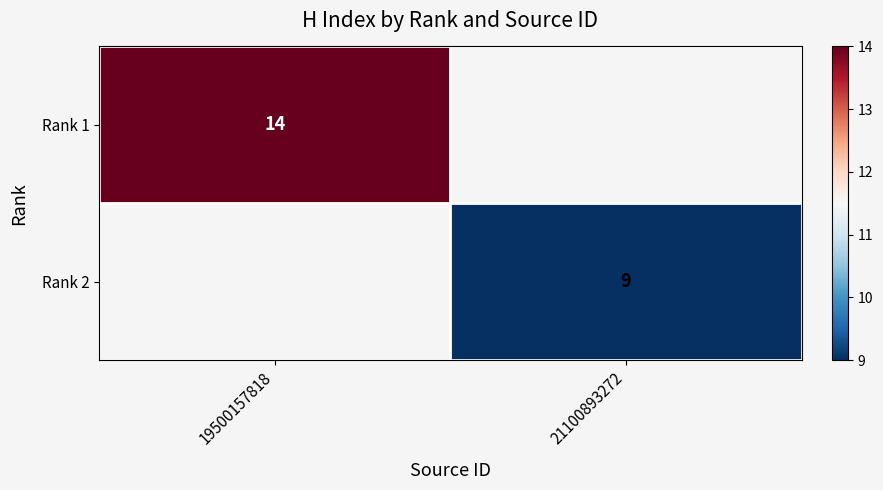

The Rank 2 series shows 15 at 21100893272. True or false?

False